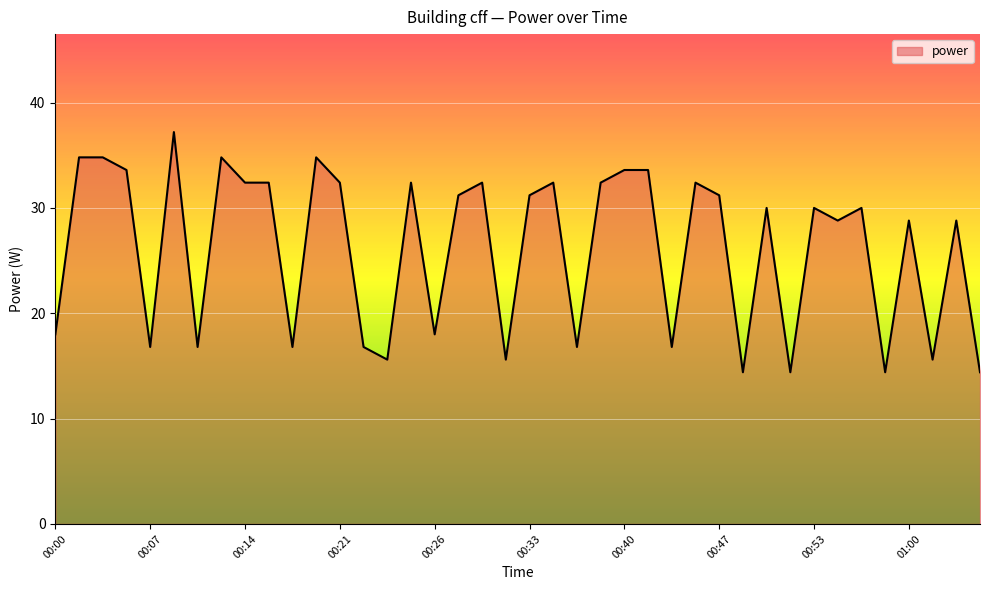

What is the smallest value displayed?

14.4